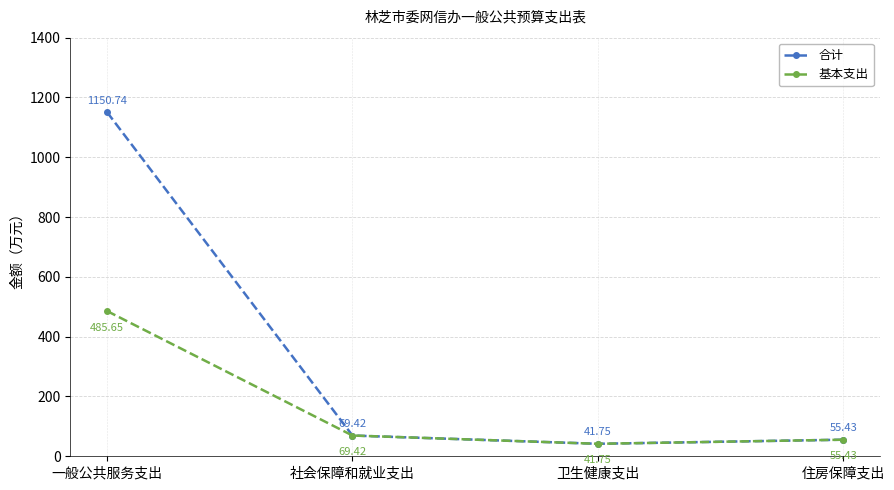

What is the label of the 1st point from the left?

一般公共服务支出